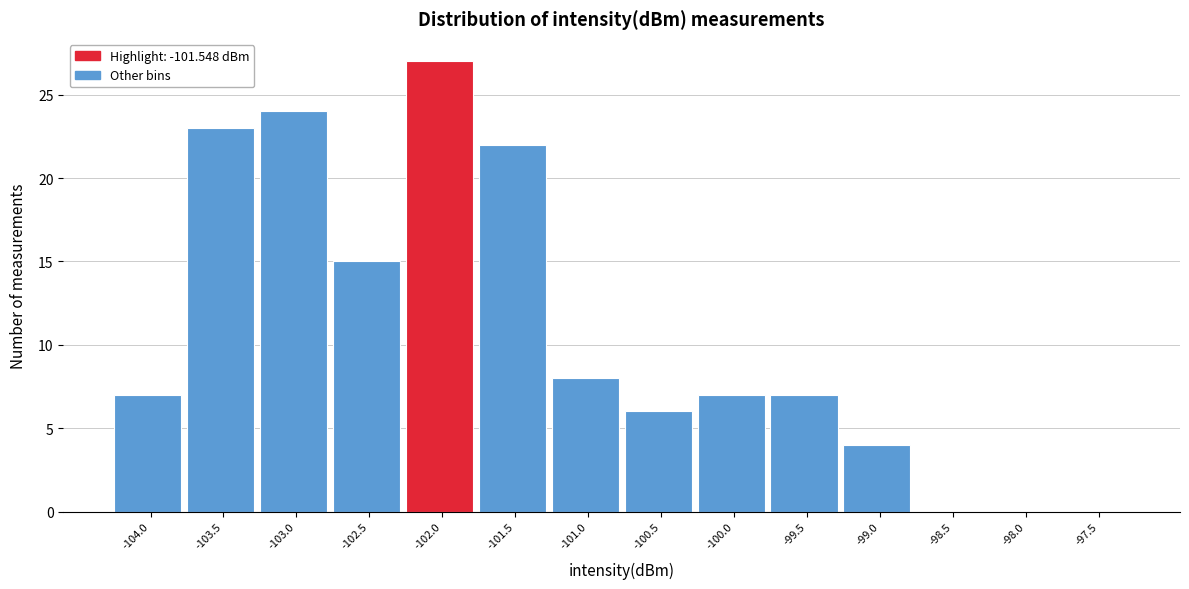

Reading left to right, extract all data points from this chart.

-104.0=7	-103.5=23	-103.0=24	-102.5=15	-102.0=27	-101.5=22	-101.0=8	-100.5=6	-100.0=7	-99.5=7	-99.0=4	-98.5=0	-98.0=0	-97.5=0